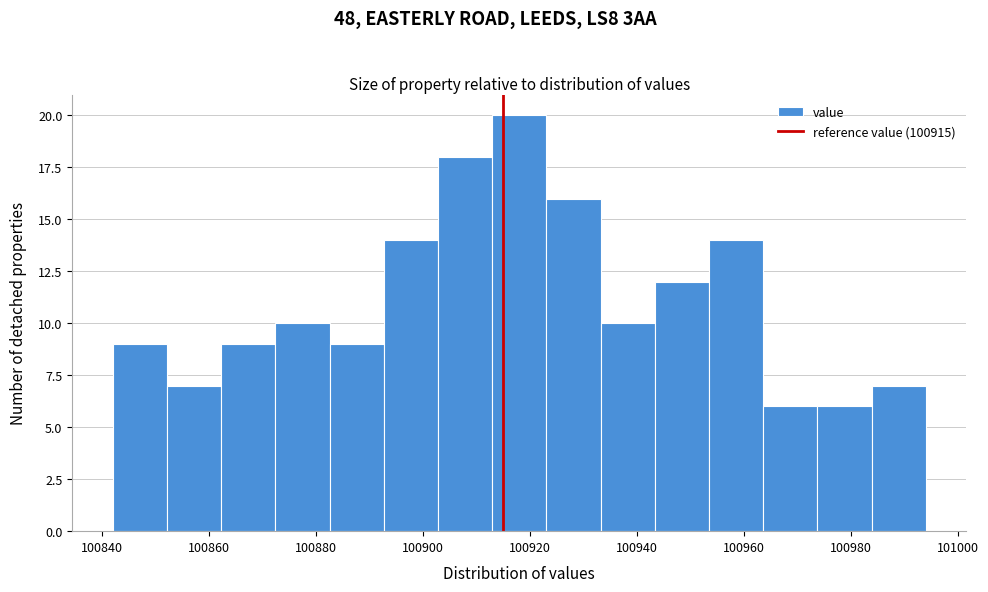

Over which range of the x-axis is the bar tallest?

100912 to 100924